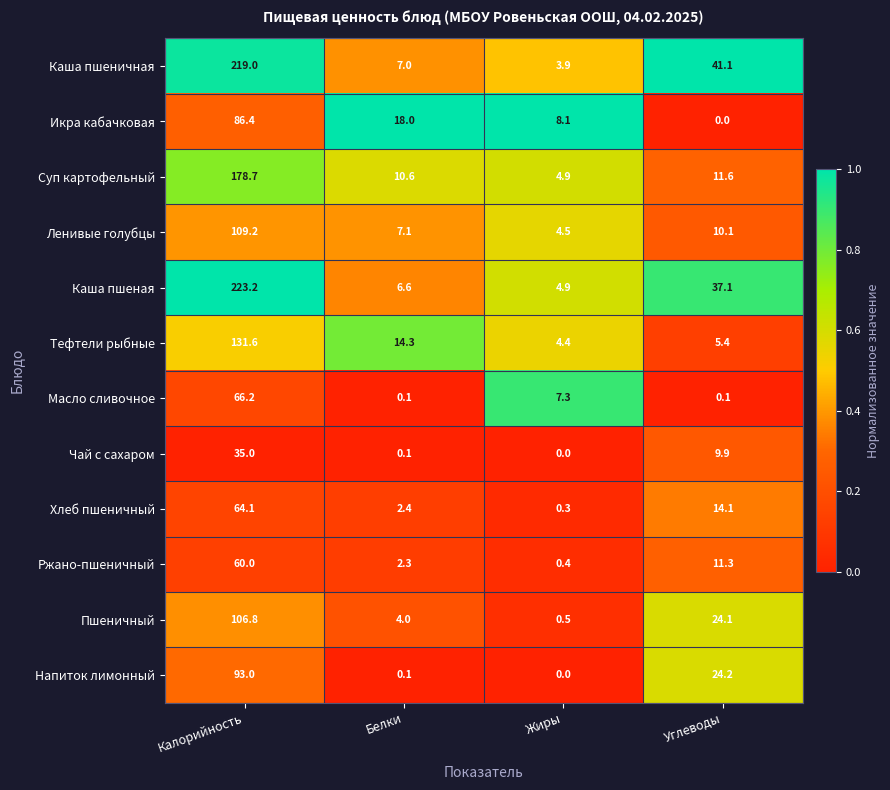

What is the sum of all Каша пшеная values?

271.8